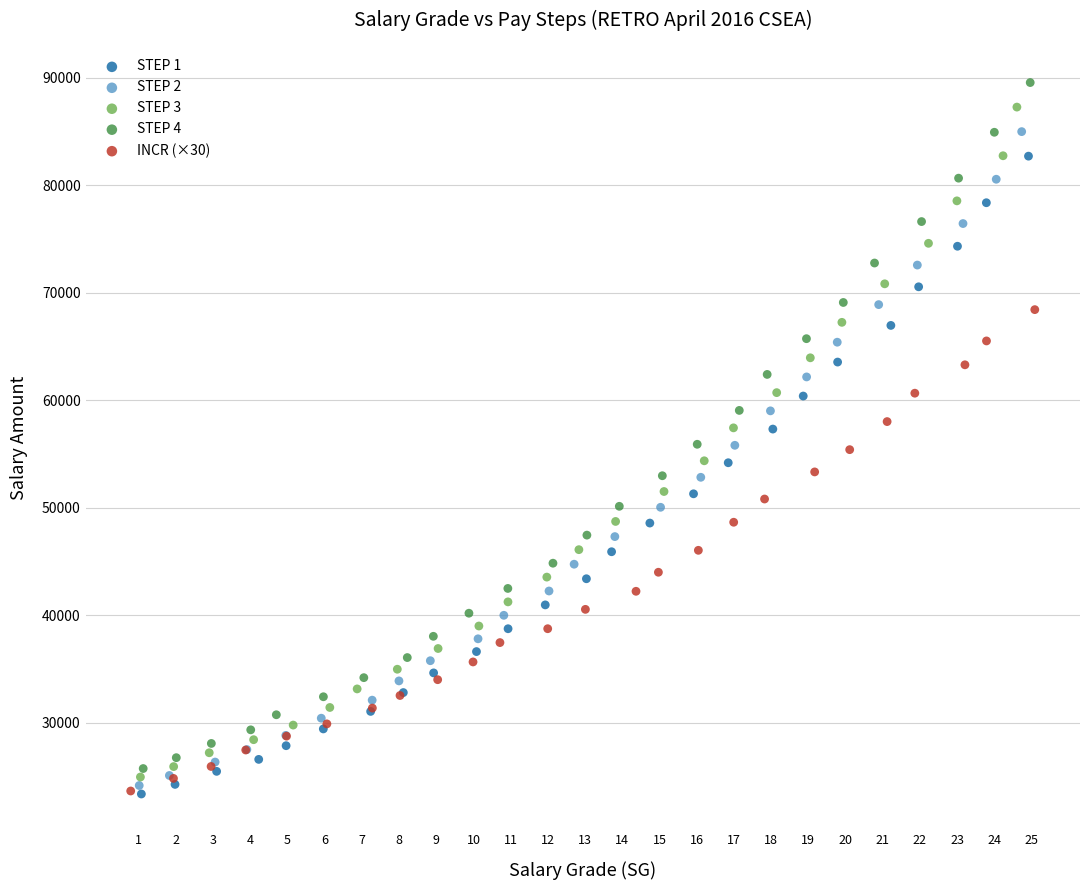

Which series contains the highest Y value?

STEP 4